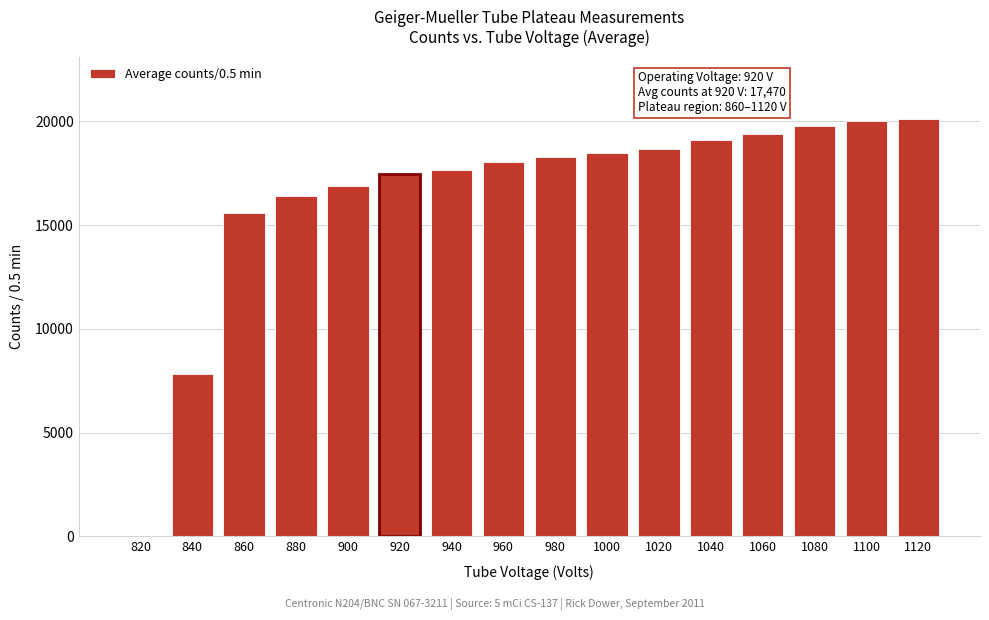

What is the greatest value displayed?

20105.0